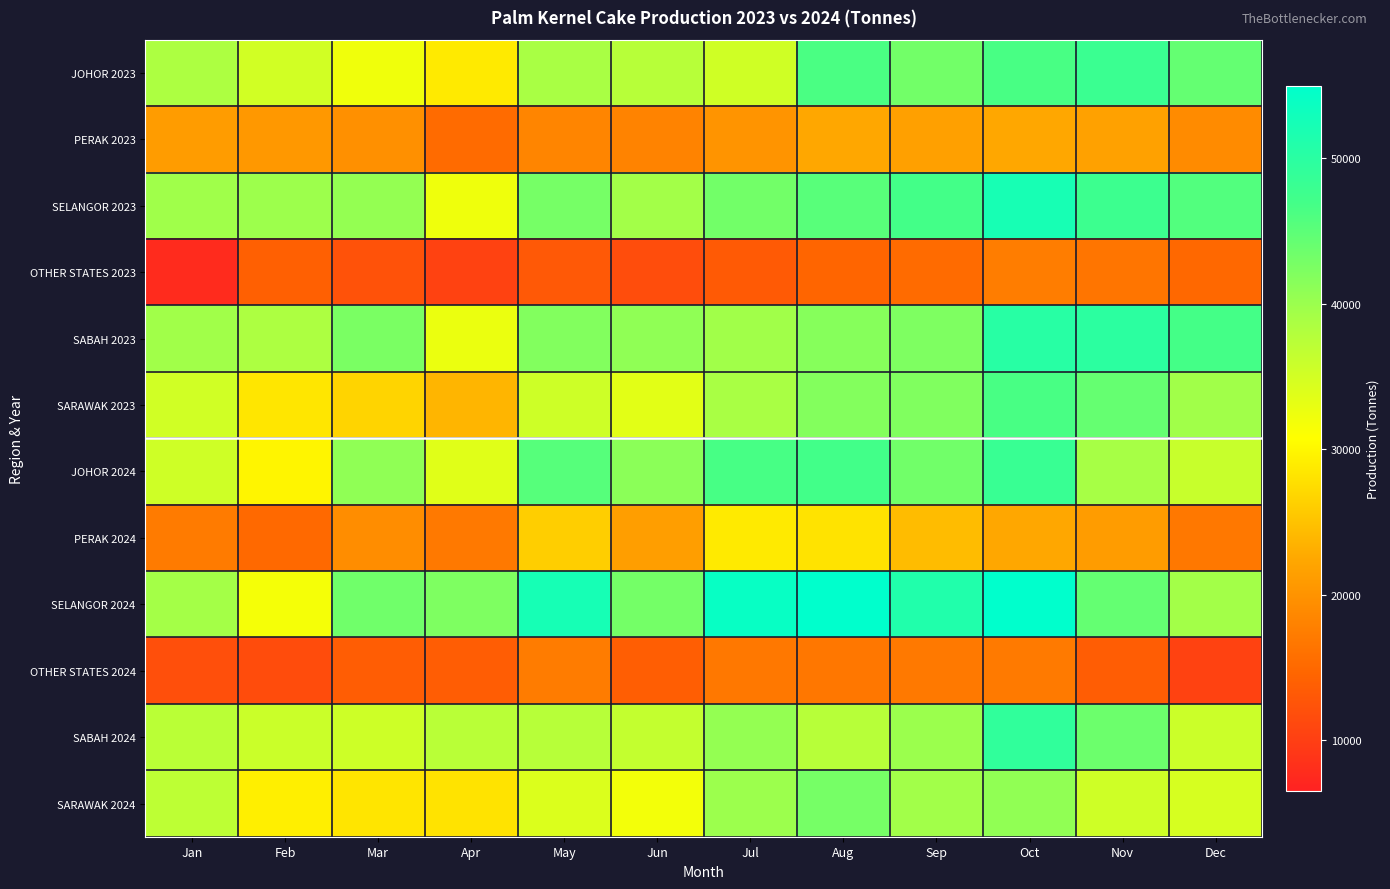

How many data points does each series have?

12